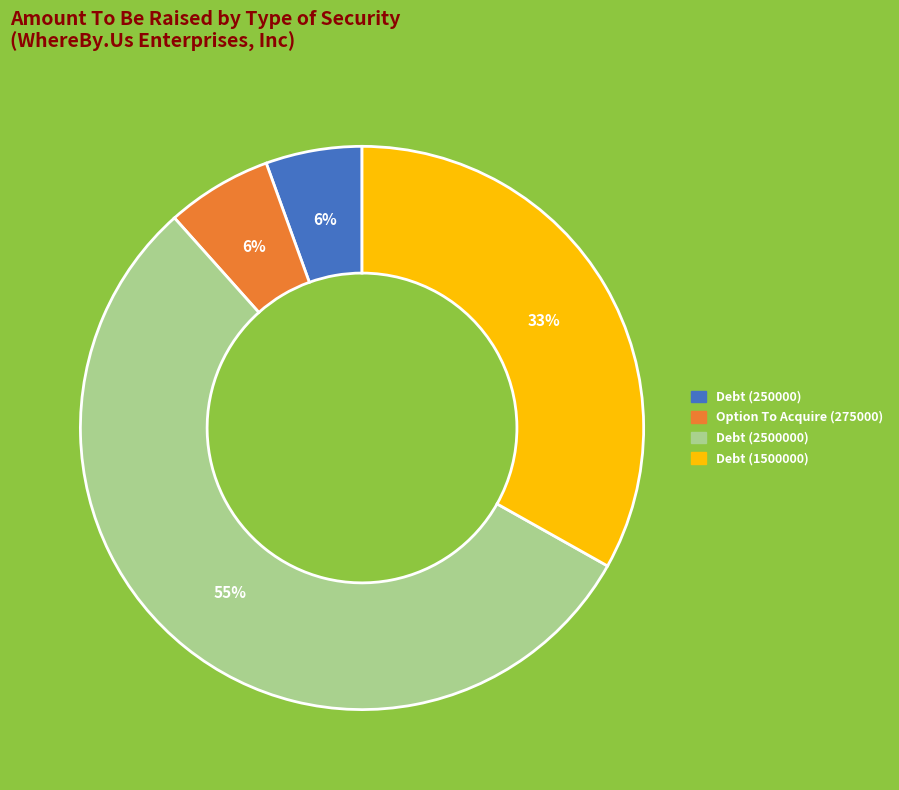

Is there a majority slice in this chart?

Yes